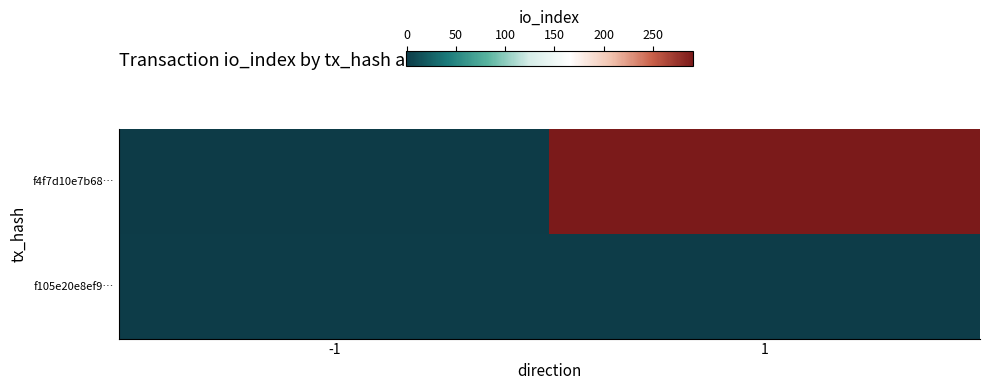

Reading left to right, extract all data points from this chart.

f4f7d10e7b68…: -1=-1	1=291
f105e20e8ef9…: -1=1	1=1